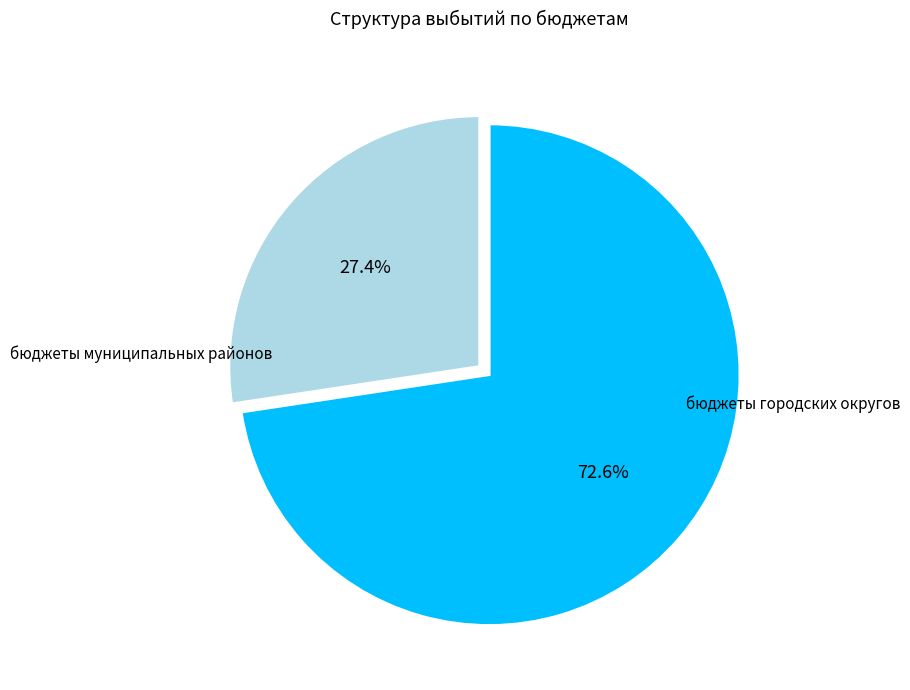

To the nearest percent, what portion does бюджеты городских округов represent?

73%